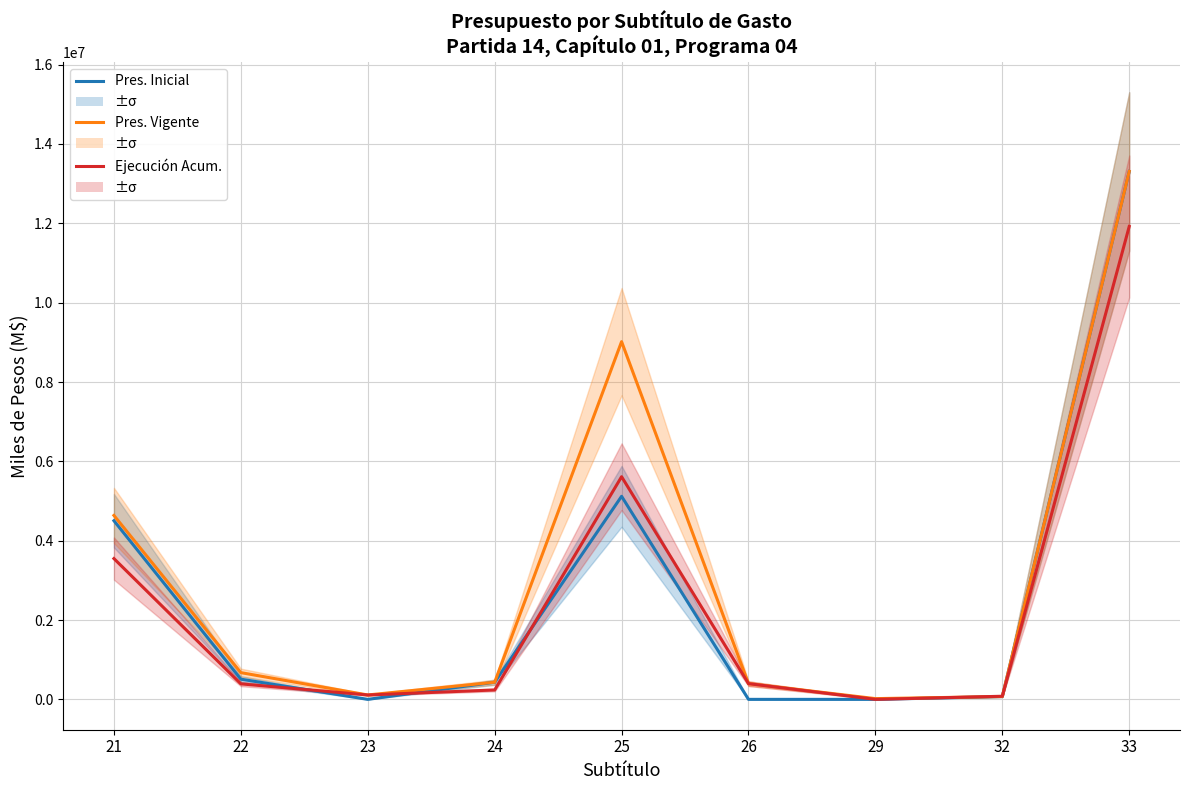

List the series in order of their peak value, highest first.

Presupuesto Inicial, Presupuesto Vigente, Ejecución Acum. Tercer Trimestre